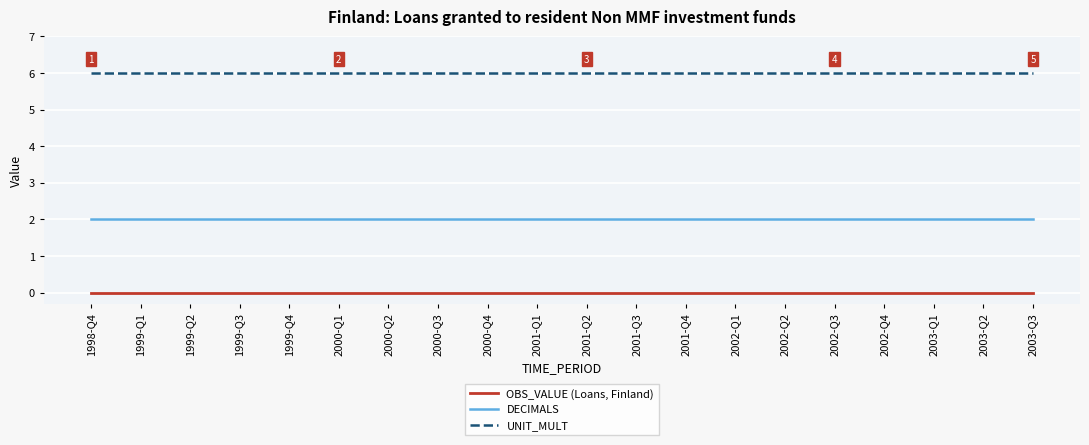

Rank the series at 2000-Q4 from lowest to highest value.

OBS_VALUE (Loans, Finland), DECIMALS, UNIT_MULT